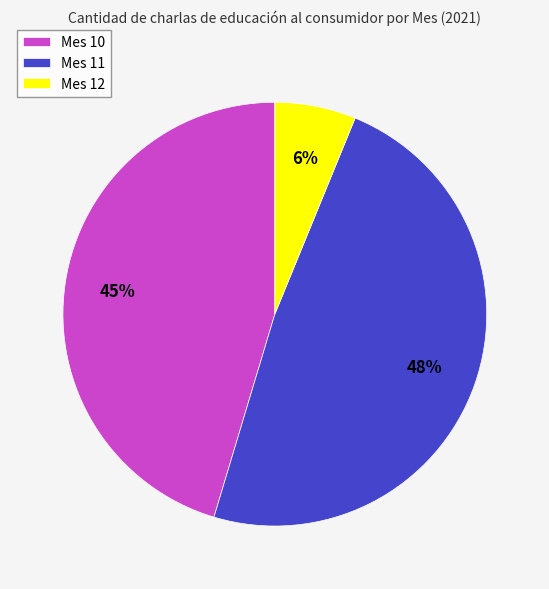

To the nearest percent, what portion does Mes 11 represent?

48%